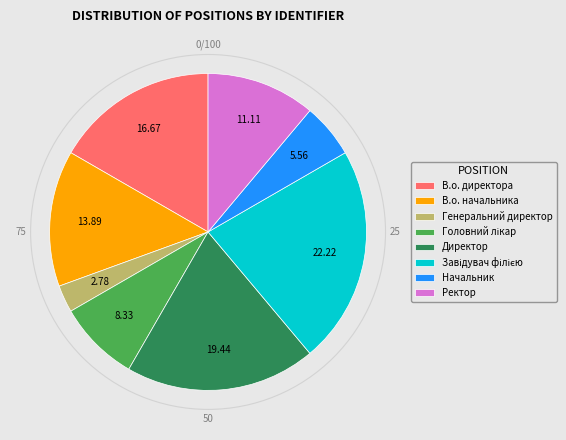

Does Начальник account for over 50% of the chart?

No